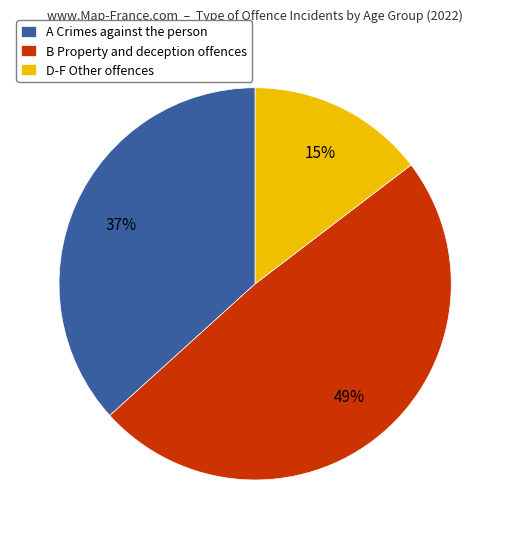

To the nearest percent, what is the difference between the A Crimes against the person and D-F Other offences slice percentages?

22%